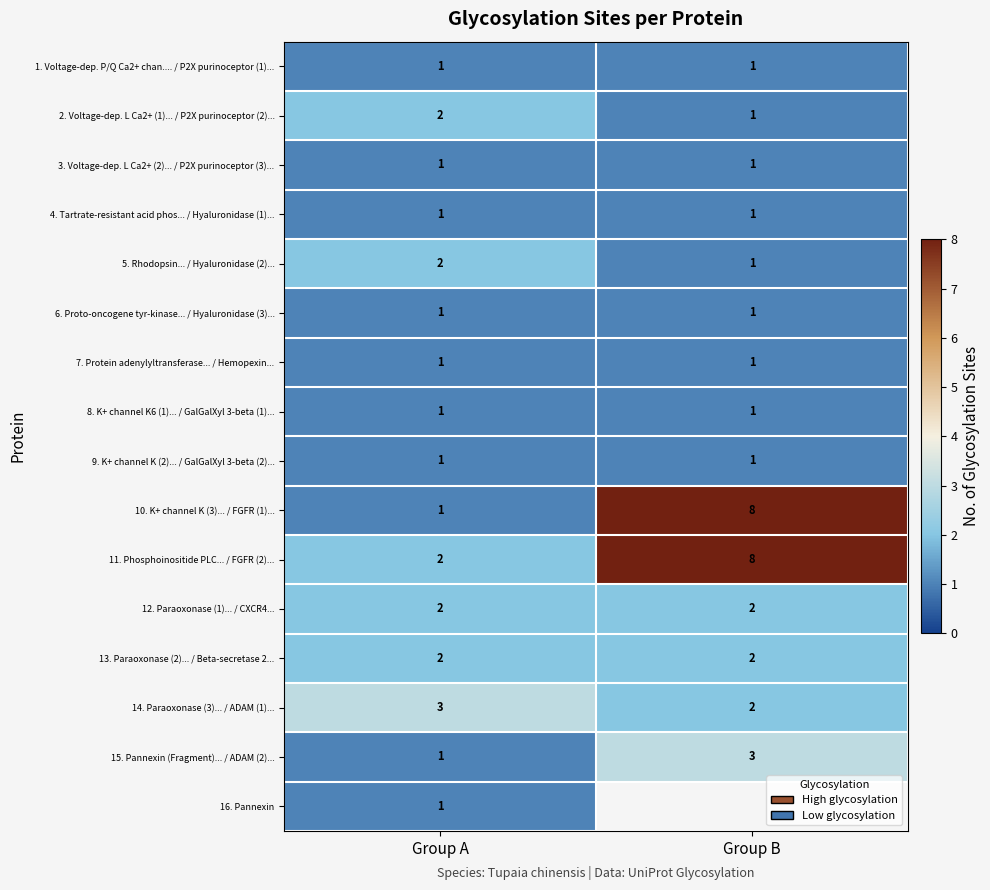

Which category has the lowest value in the 14. Paraoxonase (3)... / ADAM (1)... series?

Group B